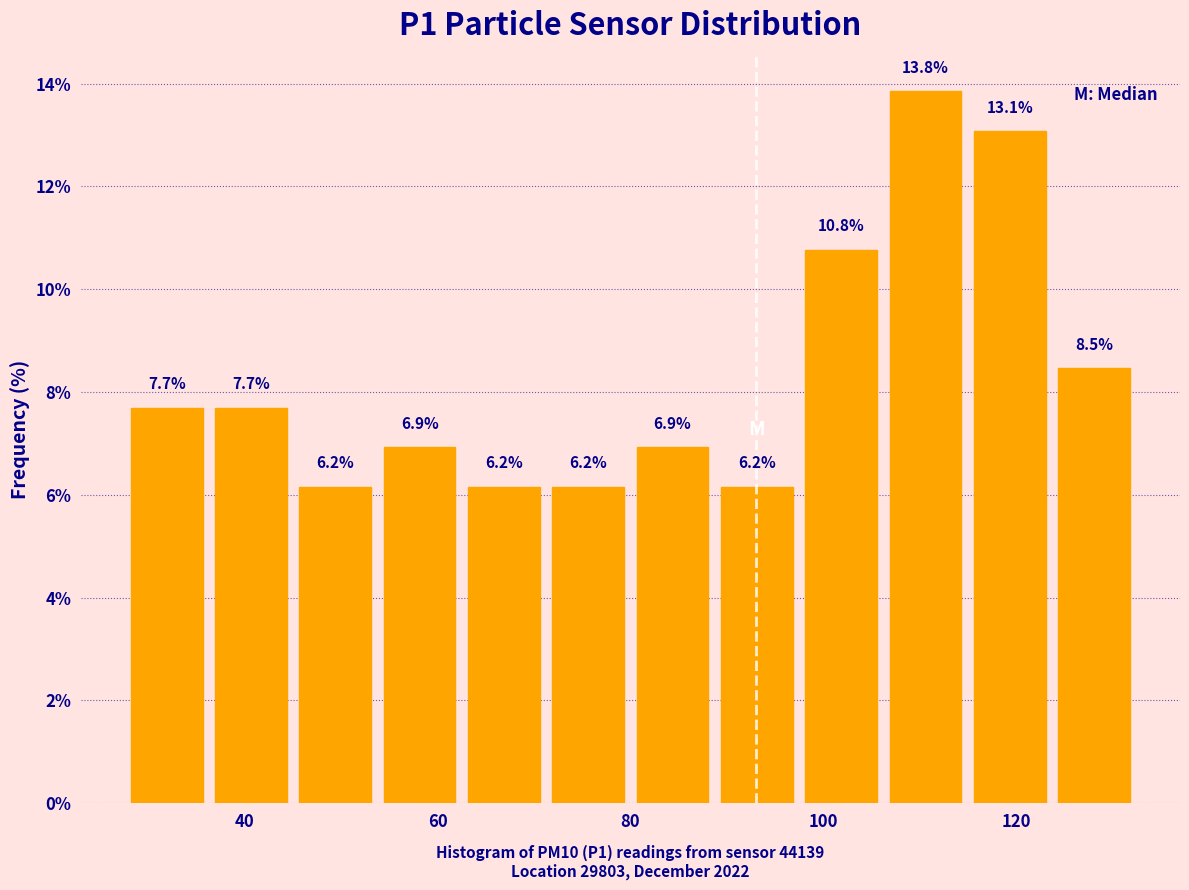

Reading left to right, list every bar in this chart as the range it spans on the x-axis followed by its height. The bar edges are not printed on the chart, so give them approximately, as read against the axis.

28 to 36: 7.7
36 to 46: 7.7
46 to 54: 6.2
54 to 62: 6.9
62 to 72: 6.2
72 to 80: 6.2
80 to 88: 6.9
88 to 98: 6.2
98 to 106: 10.8
106 to 116: 13.8
116 to 124: 13.1
124 to 132: 8.5